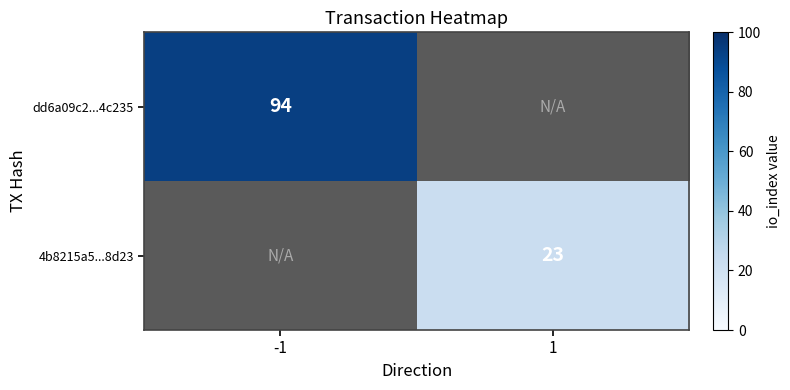

Is it true that dd6a09c2...4c235 equals 94 at -1?

True